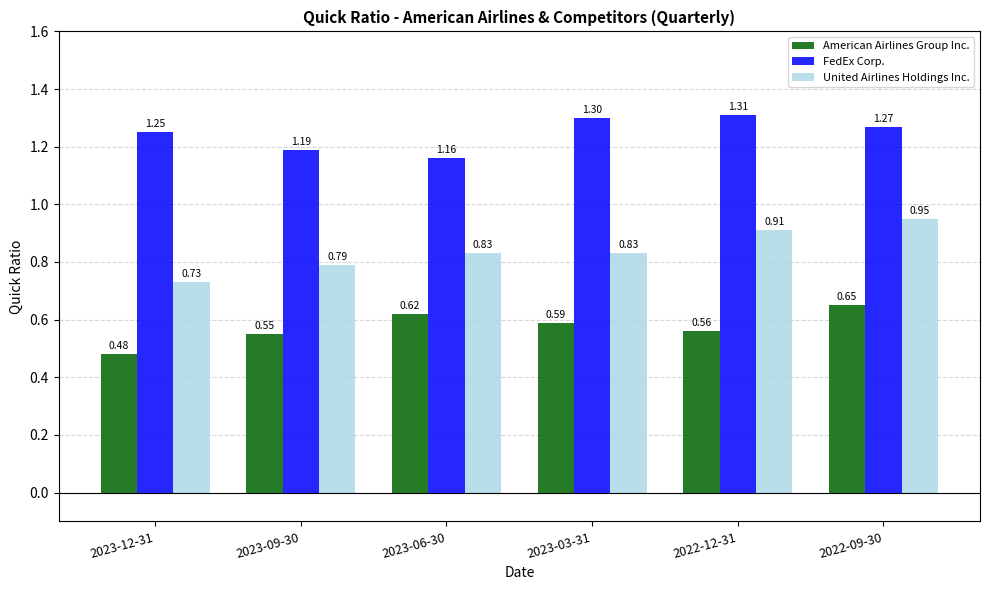

What is the label of the 6th bar from the left?

2022-09-30